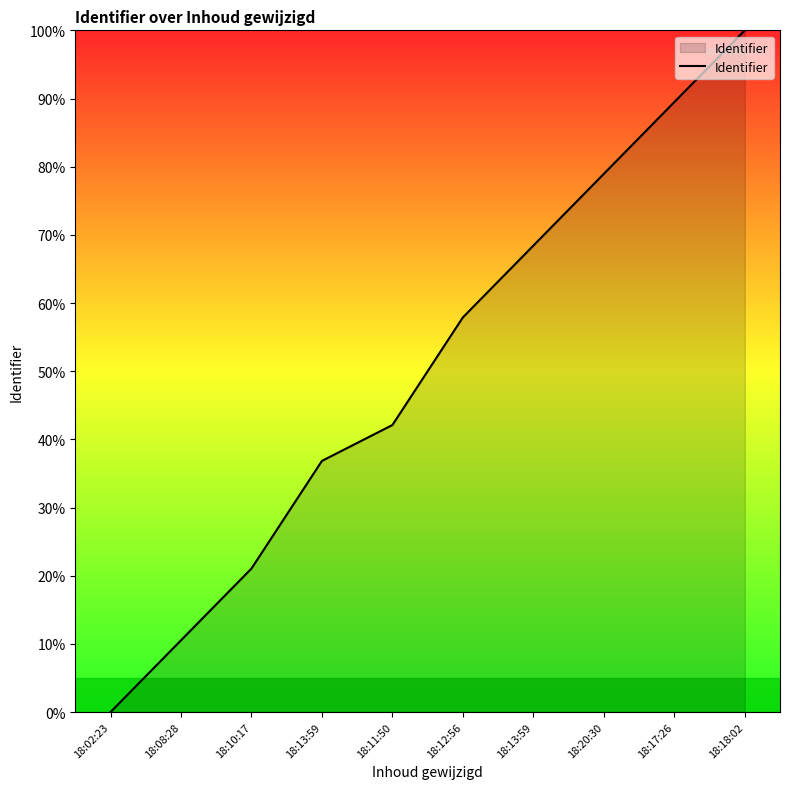

How many lines are shown in the chart?

1